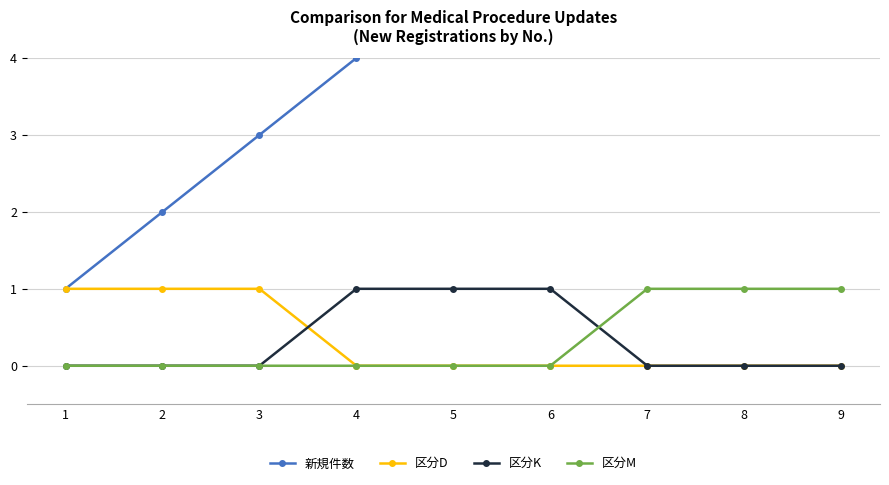

Reading right to left, transcribe all the data shown in this chart.

新規件数: 9	8	7	6	5	4	3	2	1
区分D: 0	0	0	0	0	0	1	1	1
区分K: 0	0	0	1	1	1	0	0	0
区分M: 1	1	1	0	0	0	0	0	0